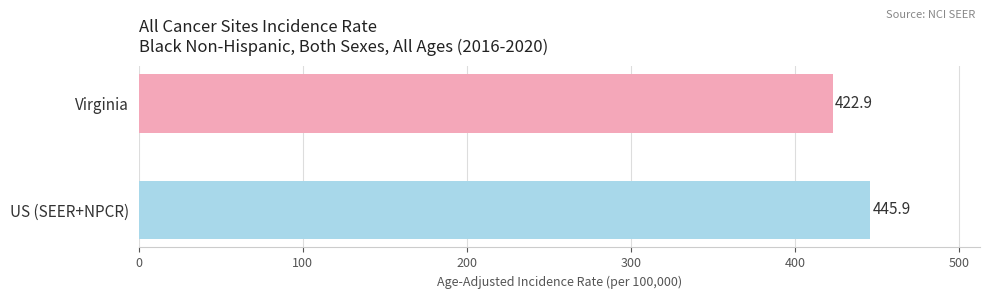

What is the greatest value displayed?

445.9